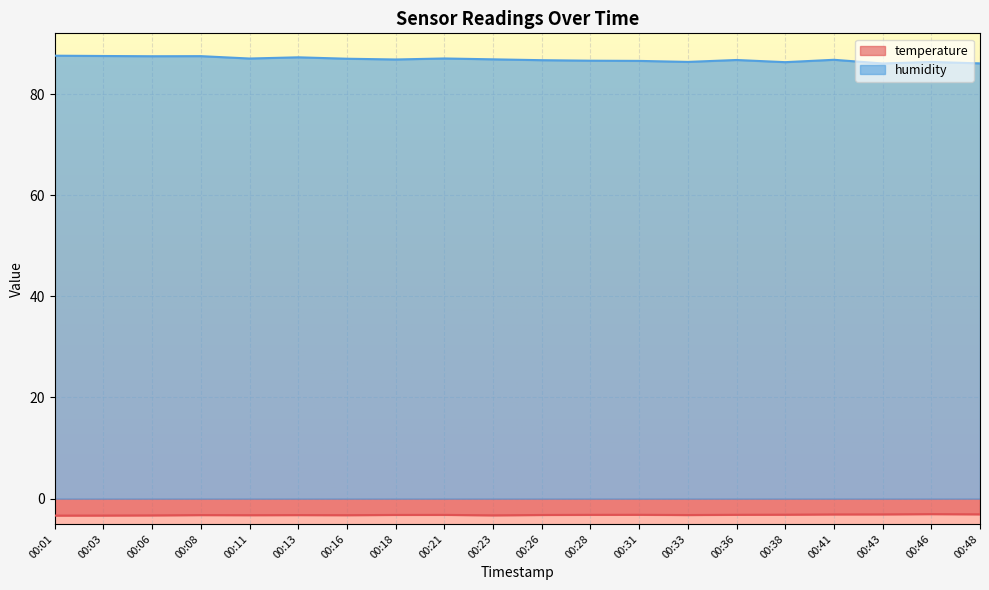

True or false: humidity and temperature intersect in this chart.

False